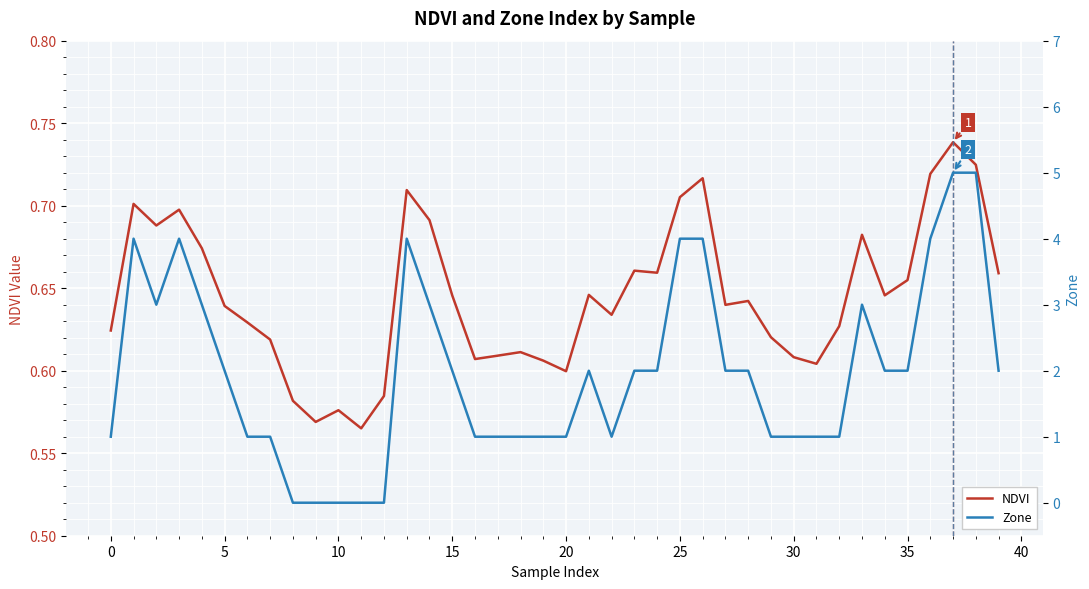

What is the sum of the Zone values at 39 and 28?

4.0